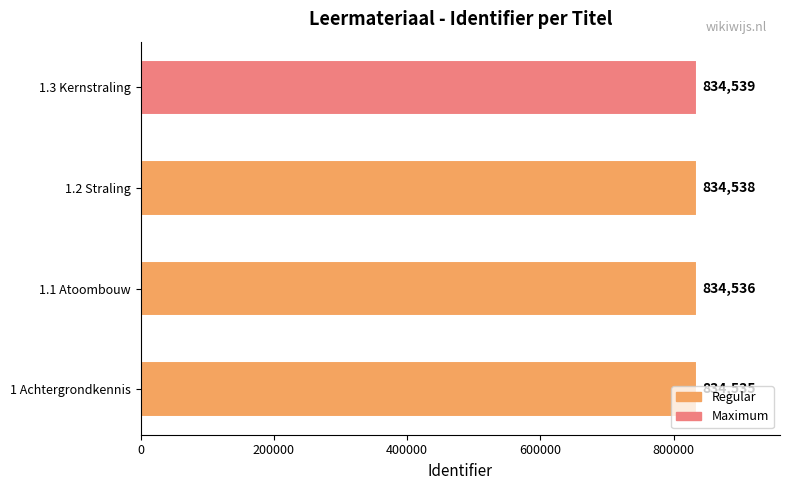

The value at 1.1 Atoombouw is 179769. True or false?

False